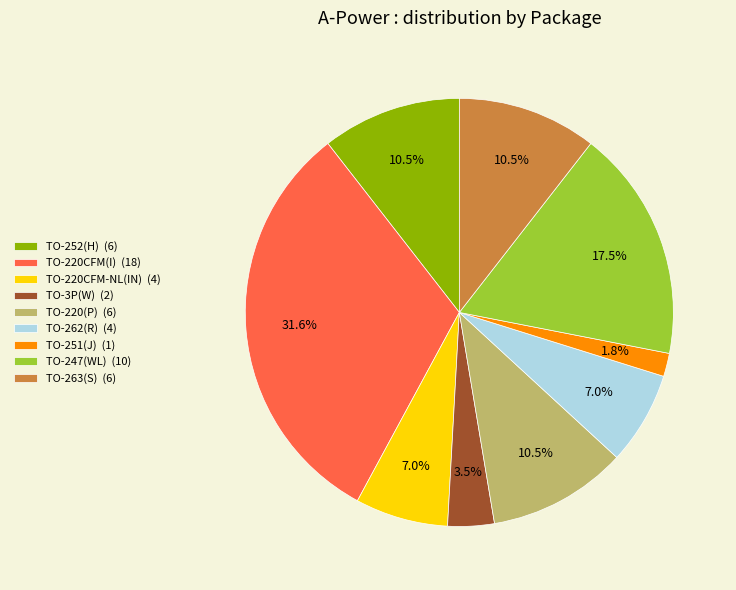

Does any single category account for the majority?

No